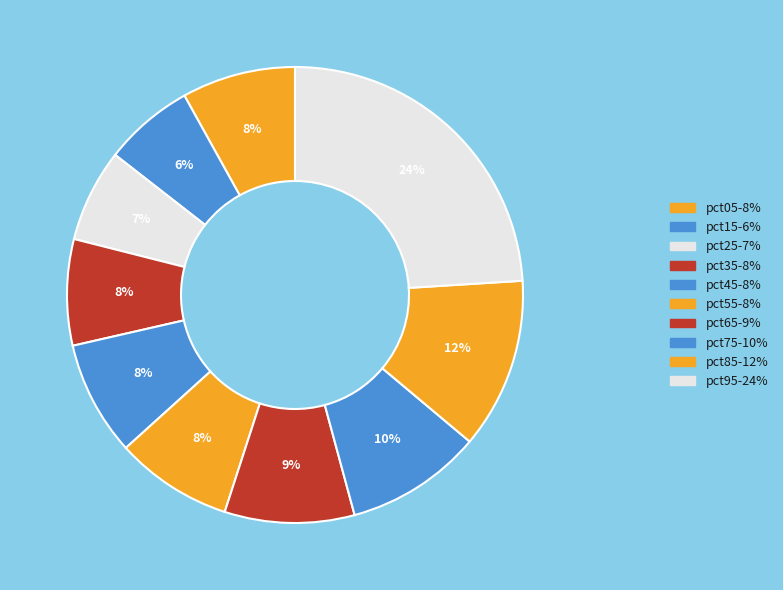

To the nearest percent, what percentage of the pie is pct45?

8%